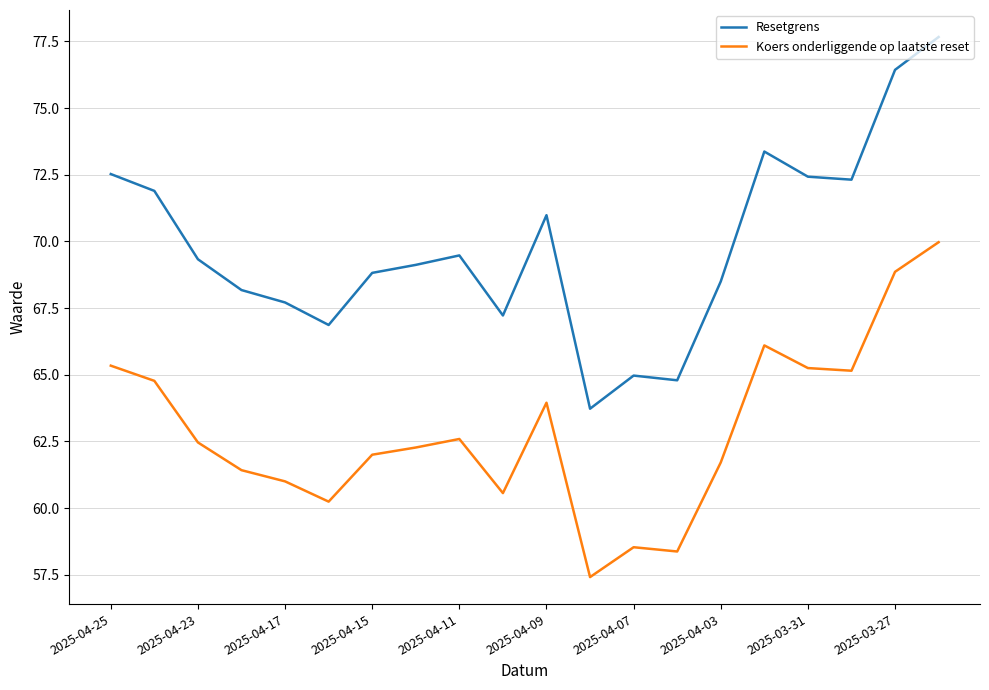

What is the difference between the maximum and minimum values in the Koers onderliggende op laatste reset series?

12.6